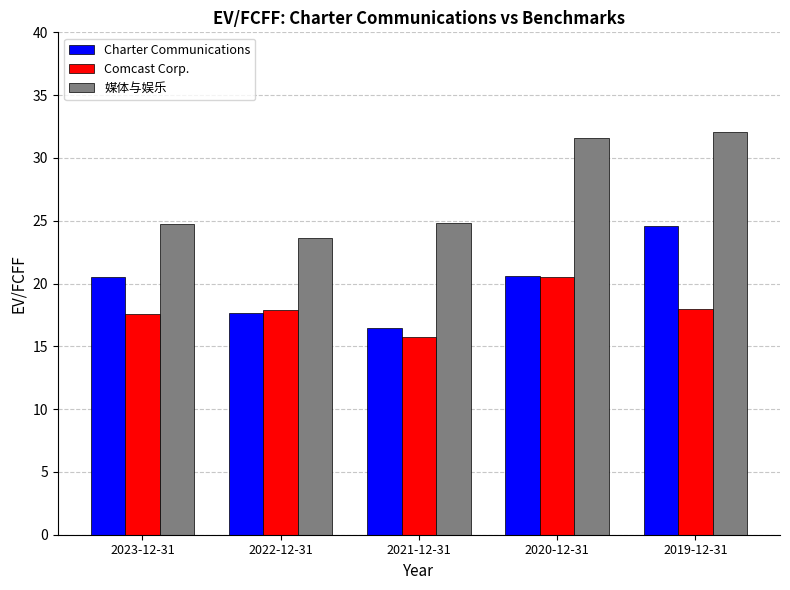

What is the lowest value of the Charter Communications series?

16.5